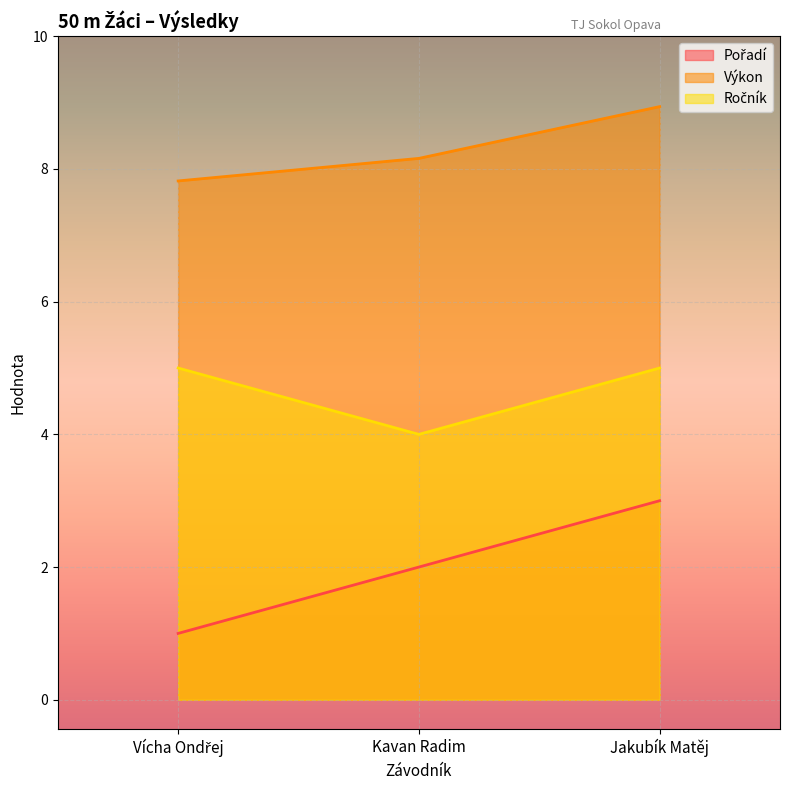

Read the Výkon value at Jakubík Matěj.

8.9